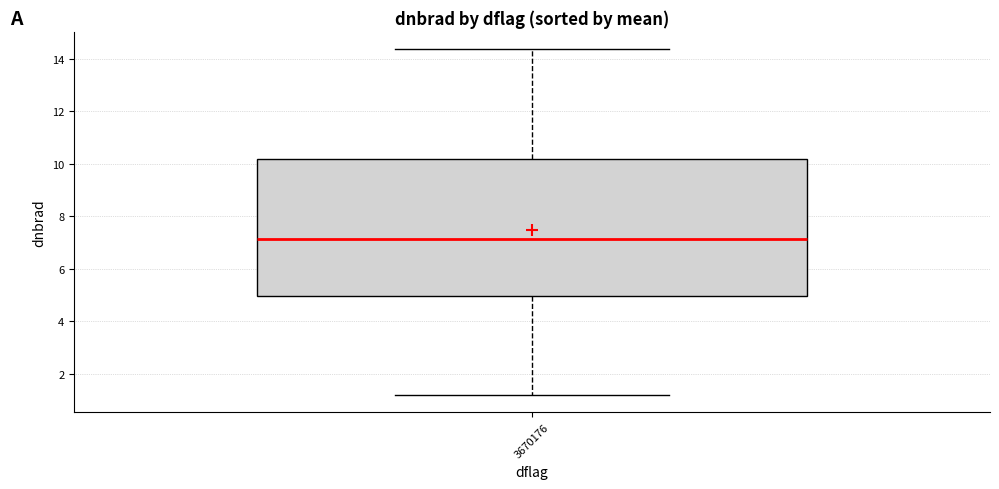

Where does the lower whisker of the box at x = 3670176 end on the y-axis? The values are not printed on the chart, so give them approximately, as read against the axis.

1.2